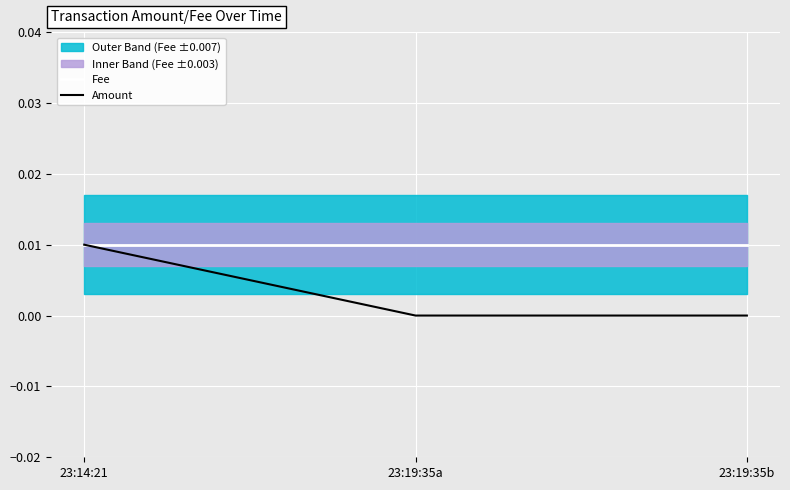

The value of Amount at 23:19:35a is 0.0. True or false?

True